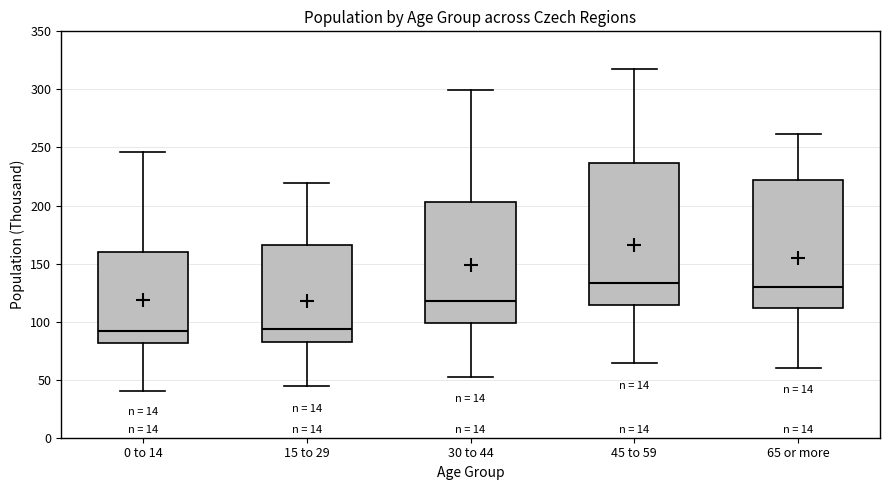

Where is the upper edge of the box for 0 to 14 on the y-axis? The values are not printed on the chart, so give them approximately, as read against the axis.

160